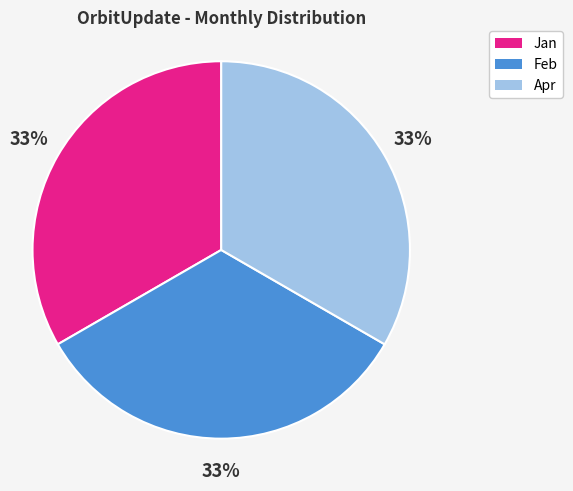

Does any single category account for the majority?

No